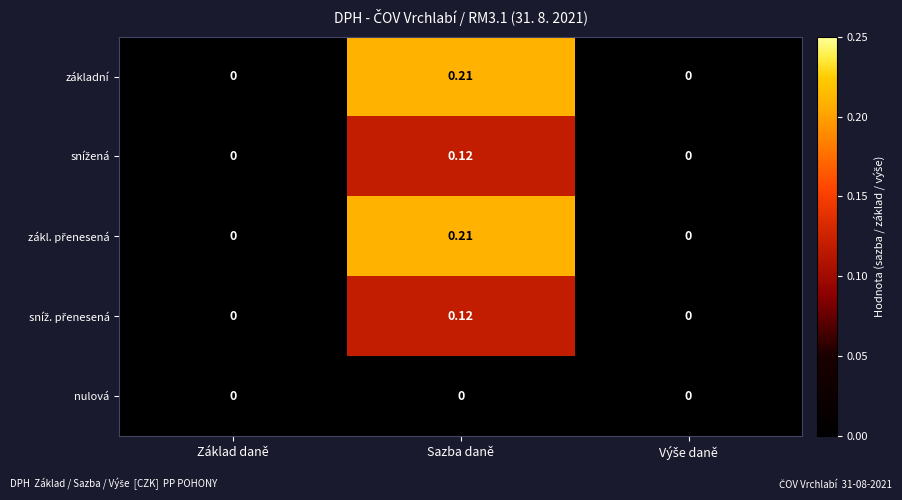

At which category is the sum across all series the highest?

Sazba daně